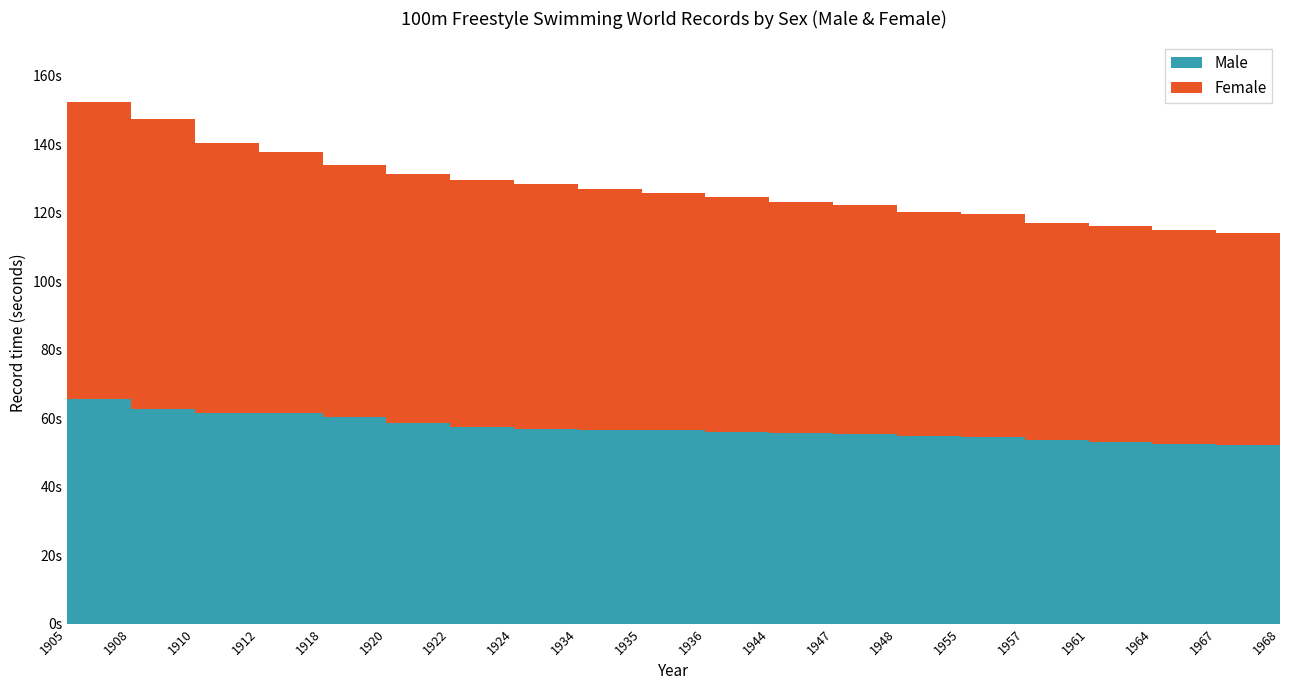

Reading right to left, list all the values displayed in this chart.

Male: 1968=52.2	1967=52.6	1964=52.9	1961=53.6	1957=54.6	1955=54.8	1948=55.4	1947=55.8	1944=55.9	1936=56.4	1935=56.6	1934=56.8	1924=57.4	1922=58.6	1920=60.4	1918=61.4	1912=61.6	1910=62.8	1908=65.6	1905=65.8
Female: 1968=61.9	1967=62.4	1964=63.2	1961=63.5	1957=64.9	1955=65.4	1948=66.8	1947=67.2	1944=68.8	1936=69.4	1935=70.4	1934=71.7	1924=72.2	1922=72.8	1920=73.6	1918=76.2	1912=78.8	1910=84.6	1908=86.6	1905=95.0